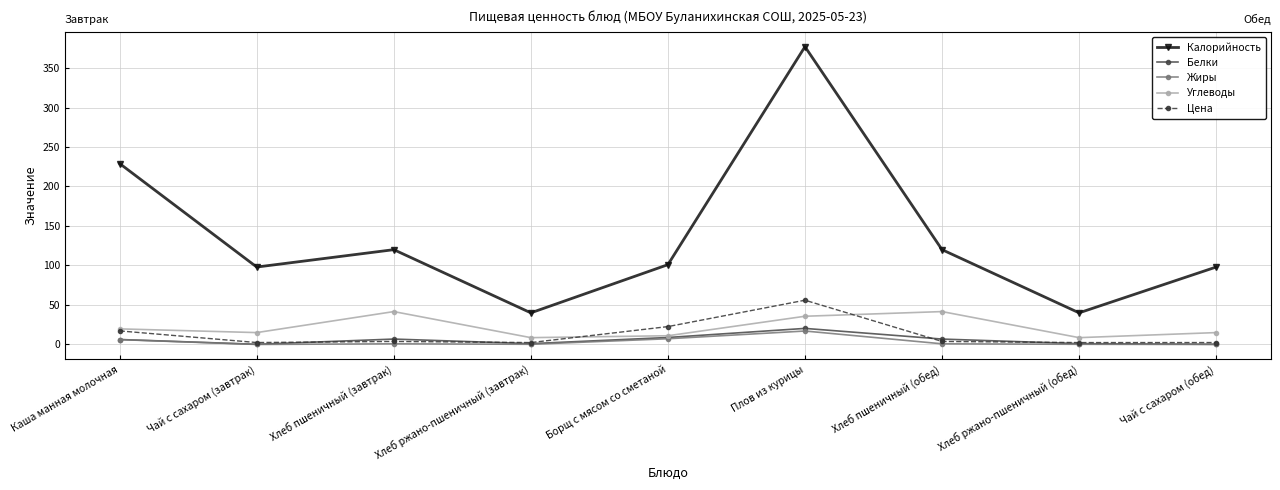

True or false: Углеводы and Калорийность intersect in this chart.

False